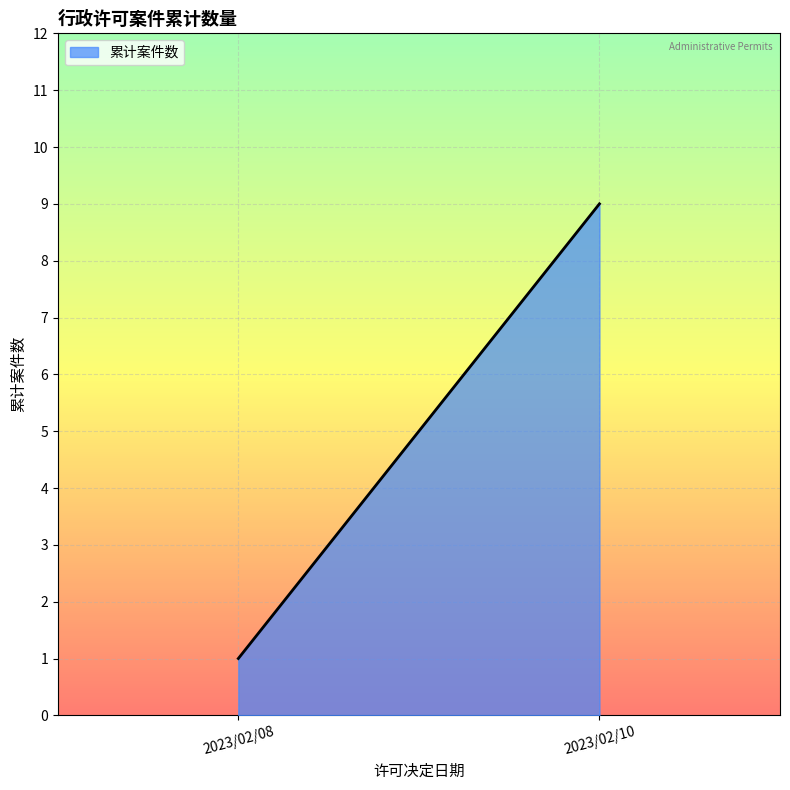

How many series are shown in this chart?

1